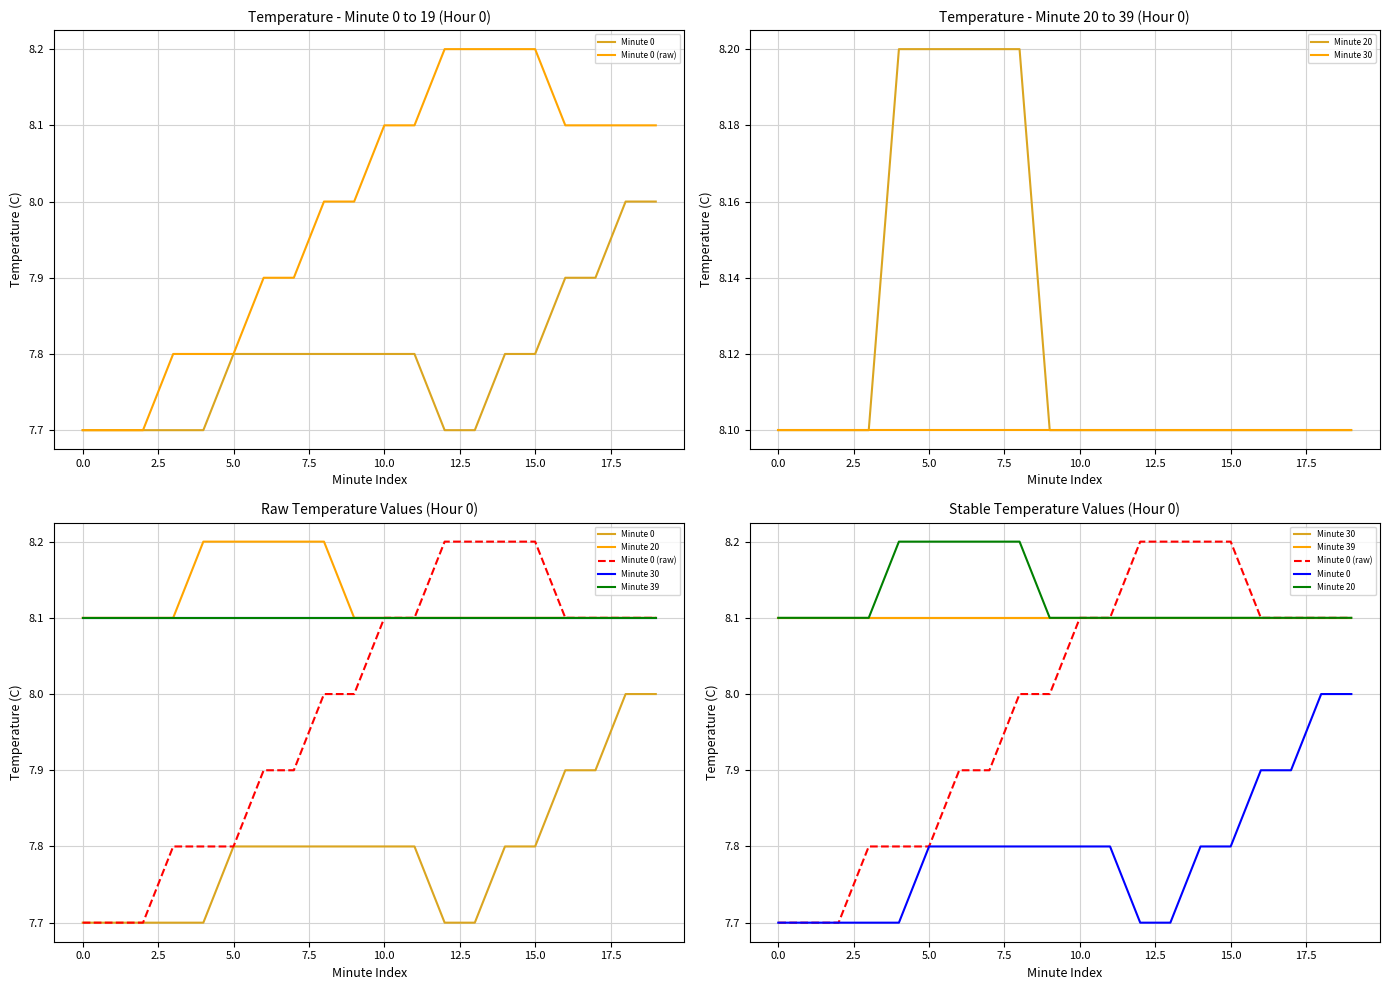

True or false: Minute 0 has more than 2 points higher than both neighbors.

False